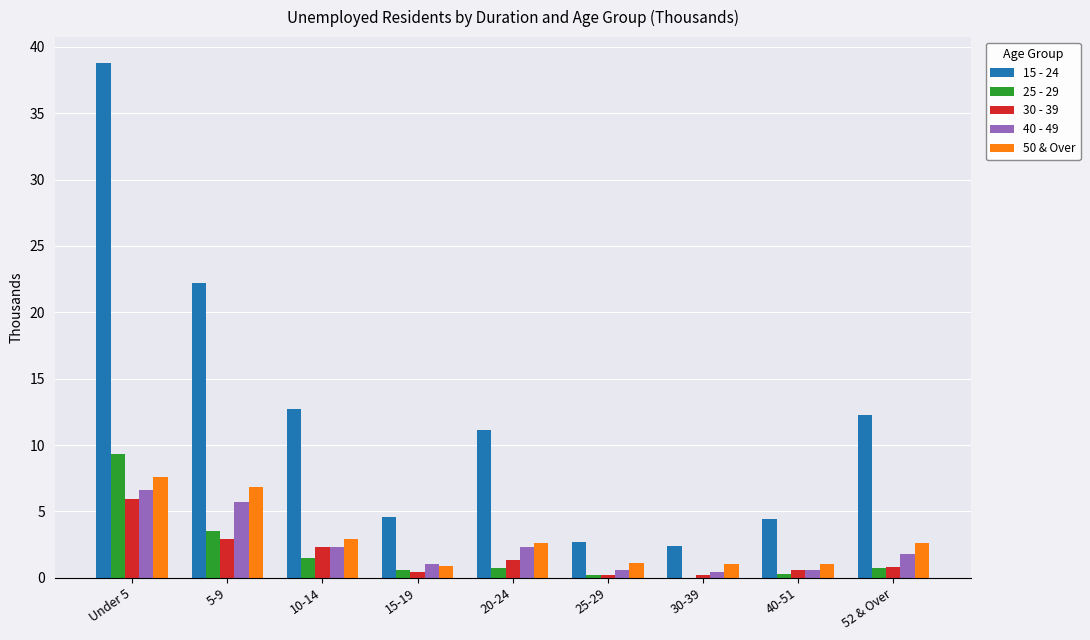

Between 15-19 and 20-24, which series saw the biggest shift?

15 - 24